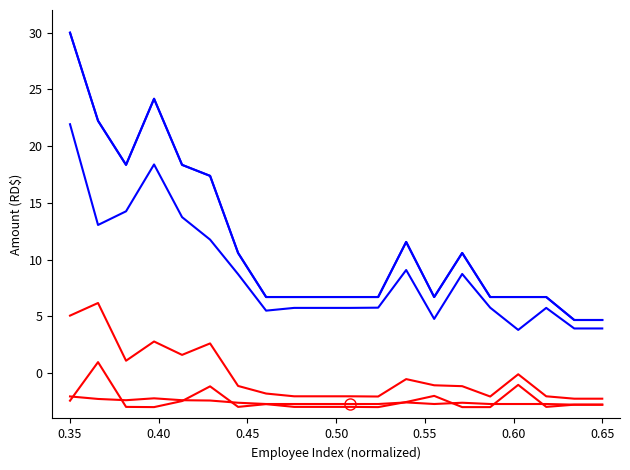

Does the chart display data point markers on the line(s)?

No